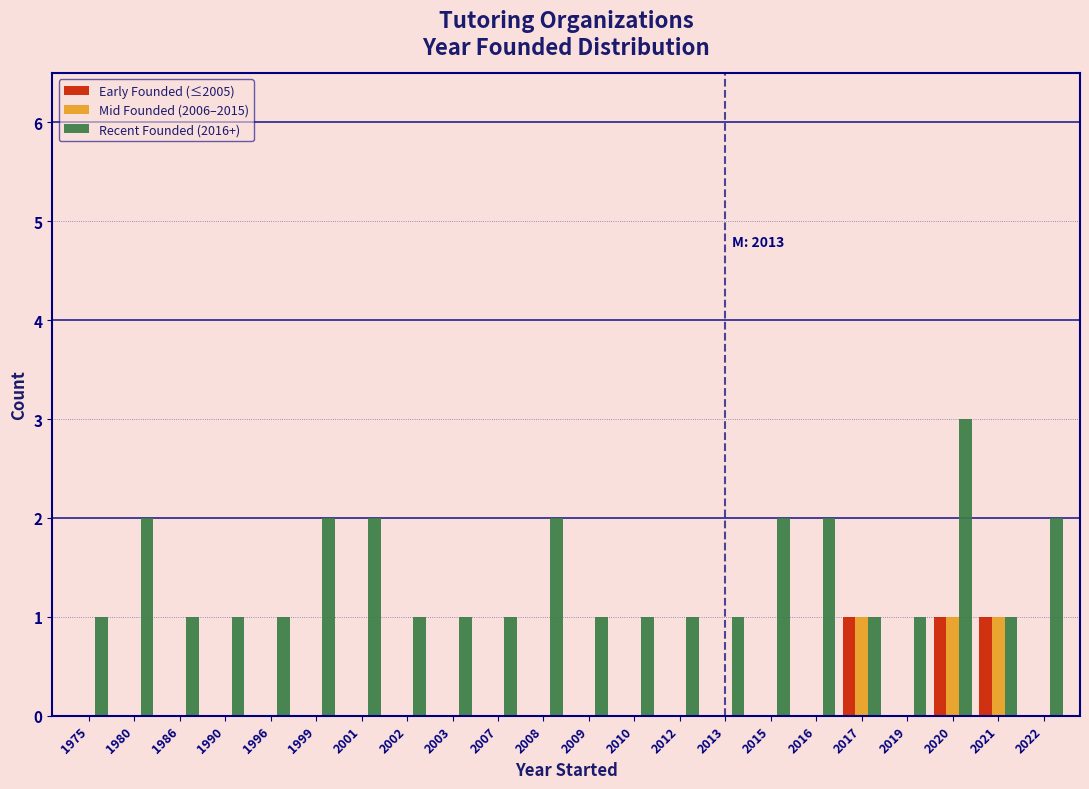

What is the sum of the Recent Founded (2016+) values at 2016 and 2020?

5